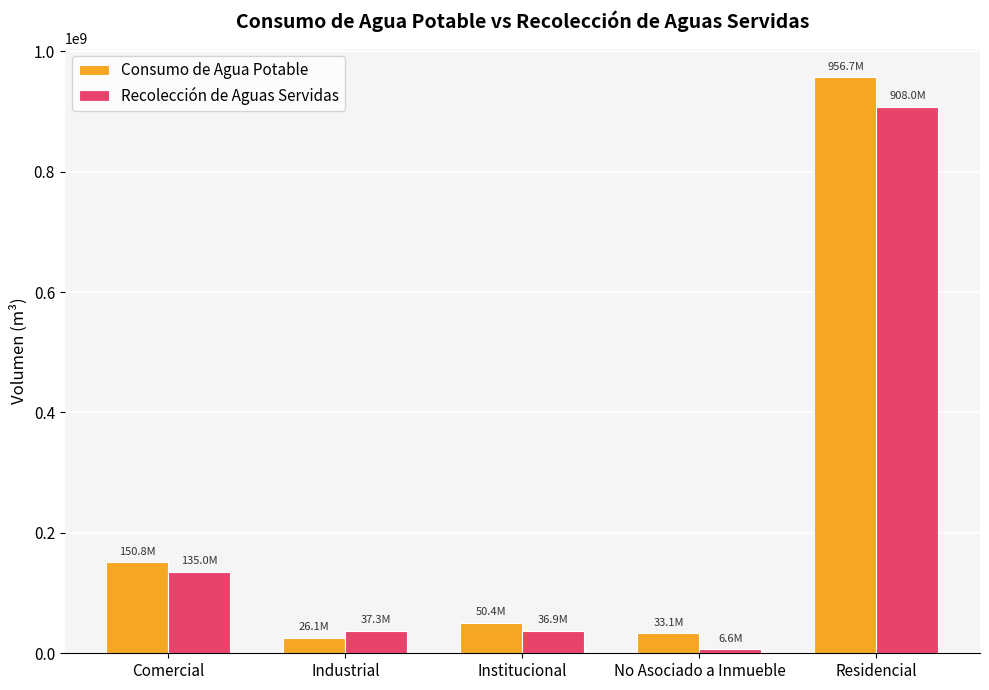

Count the number of categories in the chart.

5